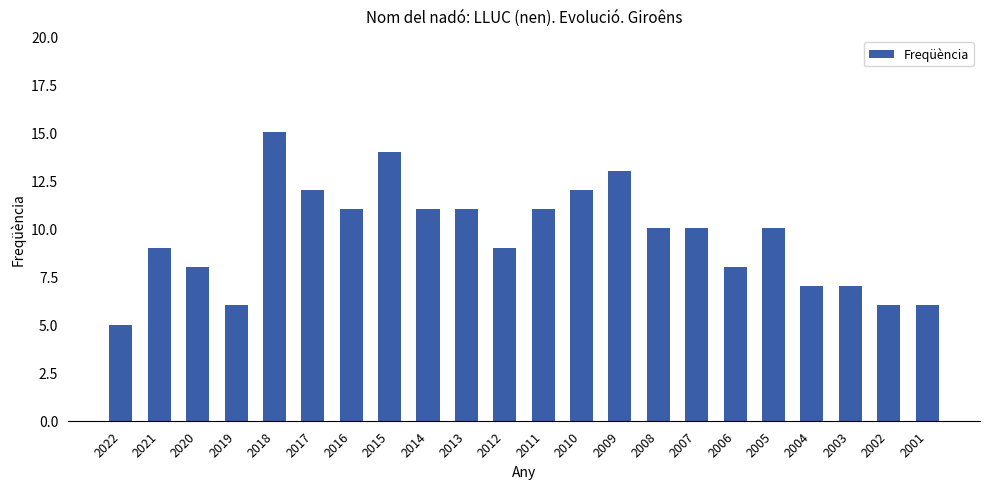

What is the value of the 19th bar from the left?

7